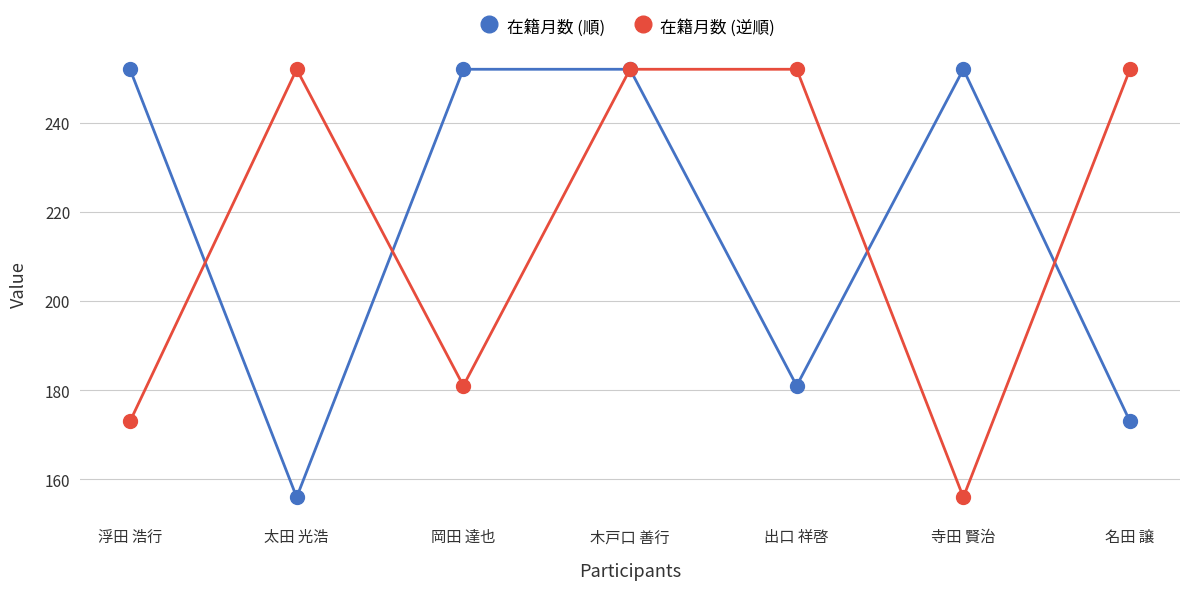

Does the chart display data point markers on the line(s)?

Yes